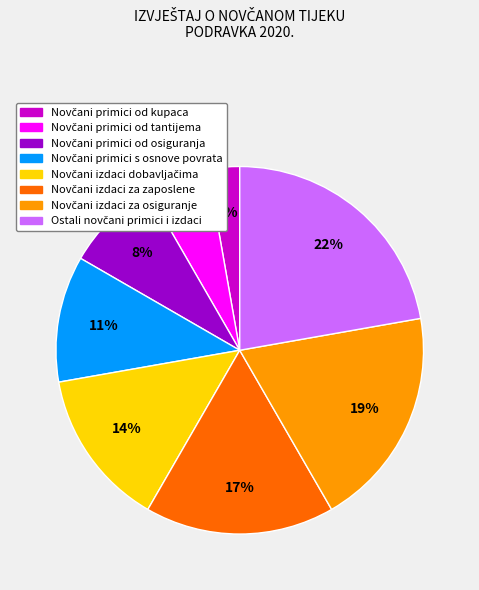

To the nearest percent, what is the difference between the largest and smallest slice percentages?

19%